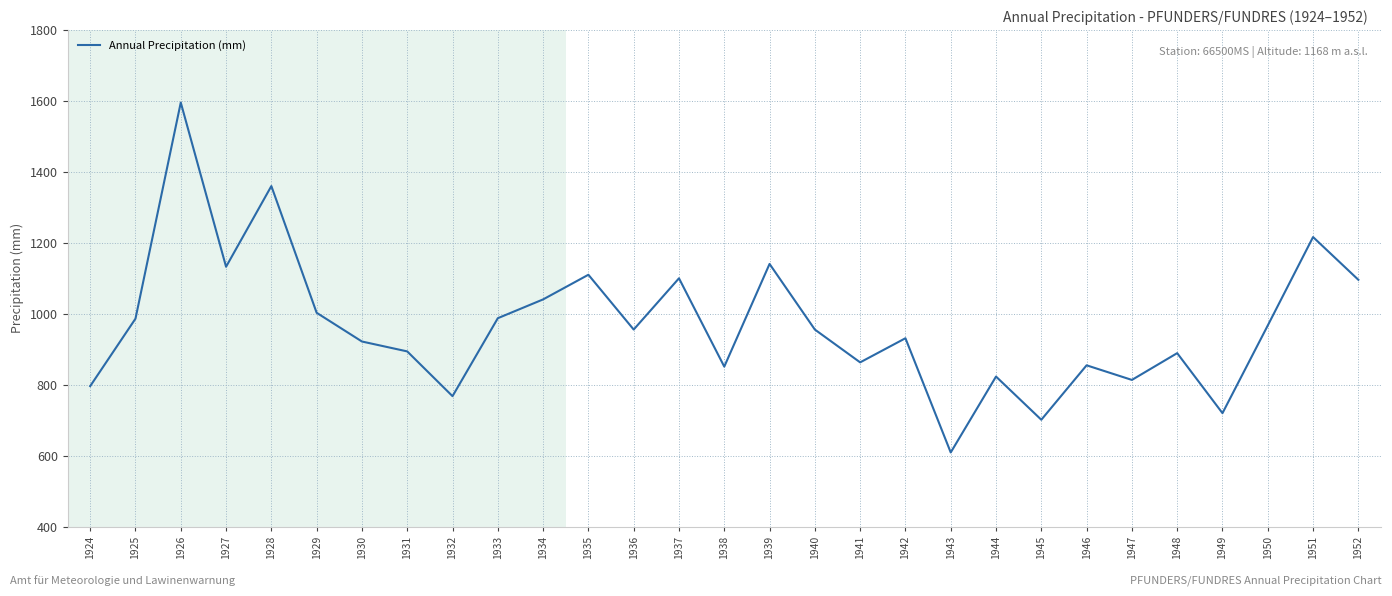

What is the difference between the second highest and second lowest values?

658.8